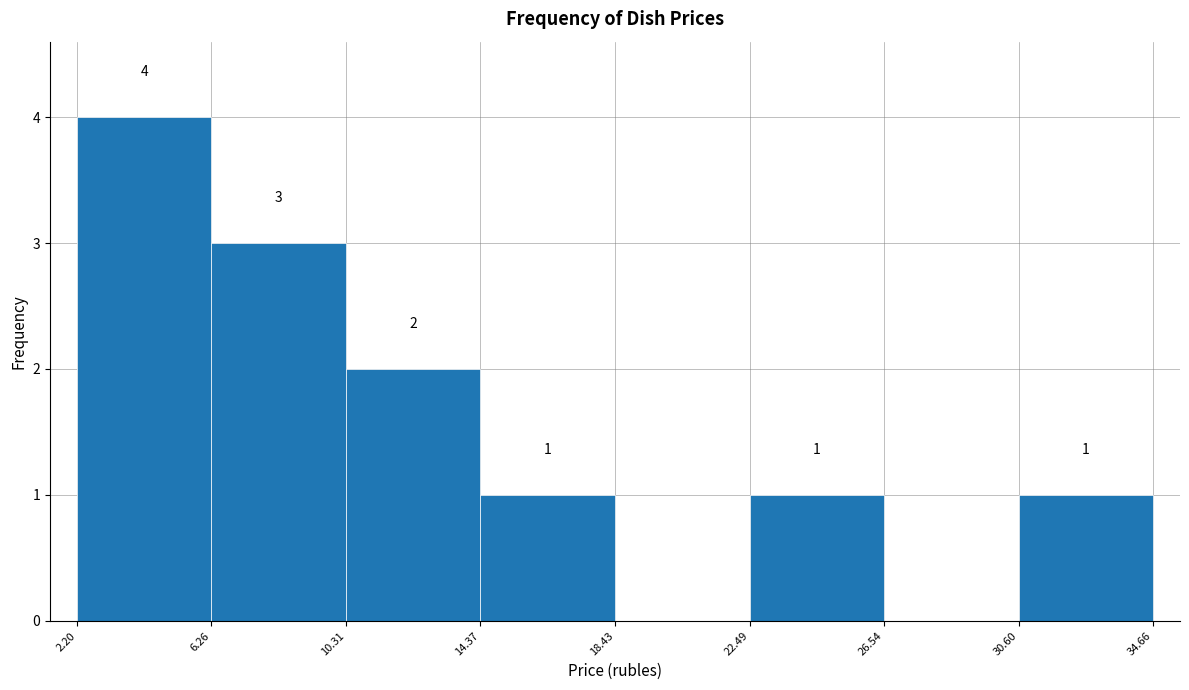

Over which range of the x-axis is the bar tallest?

2.20 to 6.26